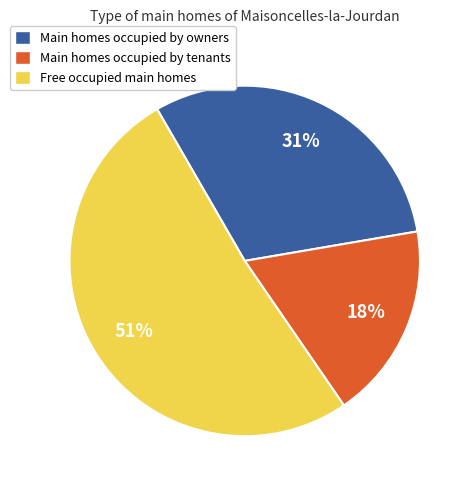

Between Main homes occupied by owners and Main homes occupied by tenants, which is larger?

Main homes occupied by owners